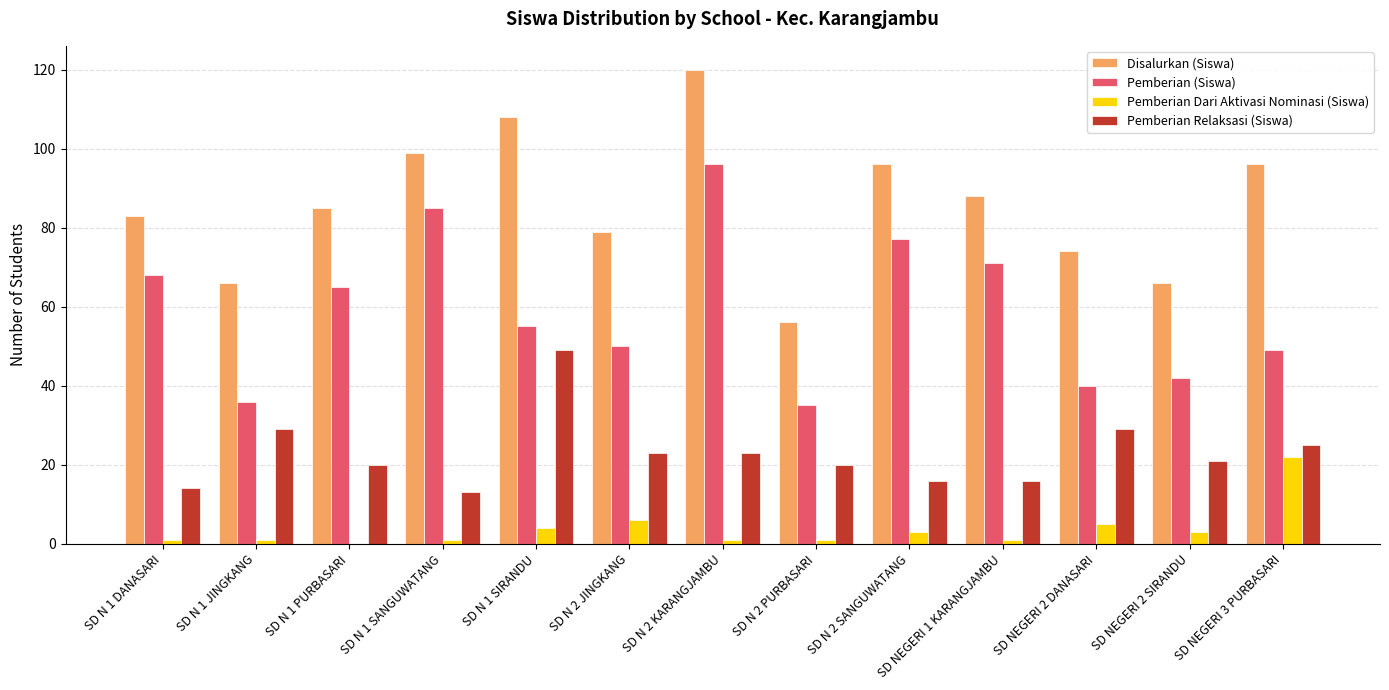

What is the spread (max minus min) of values at SD NEGERI 1 KARANGJAMBU?

87